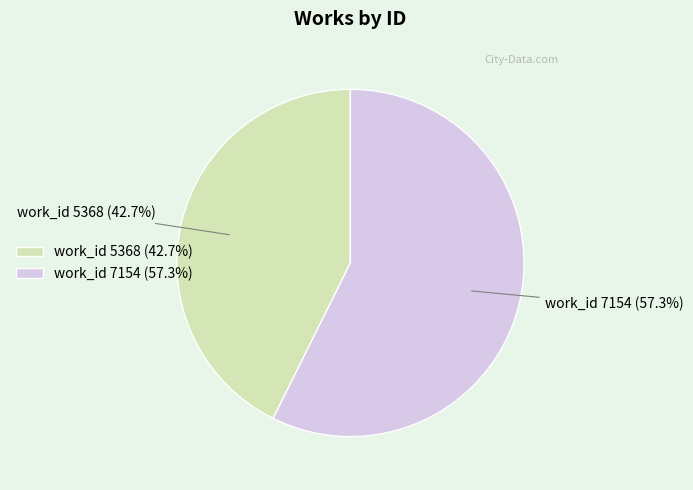

What percentage is NOT represented by work_id 7154 (57.3%)?

42.7%